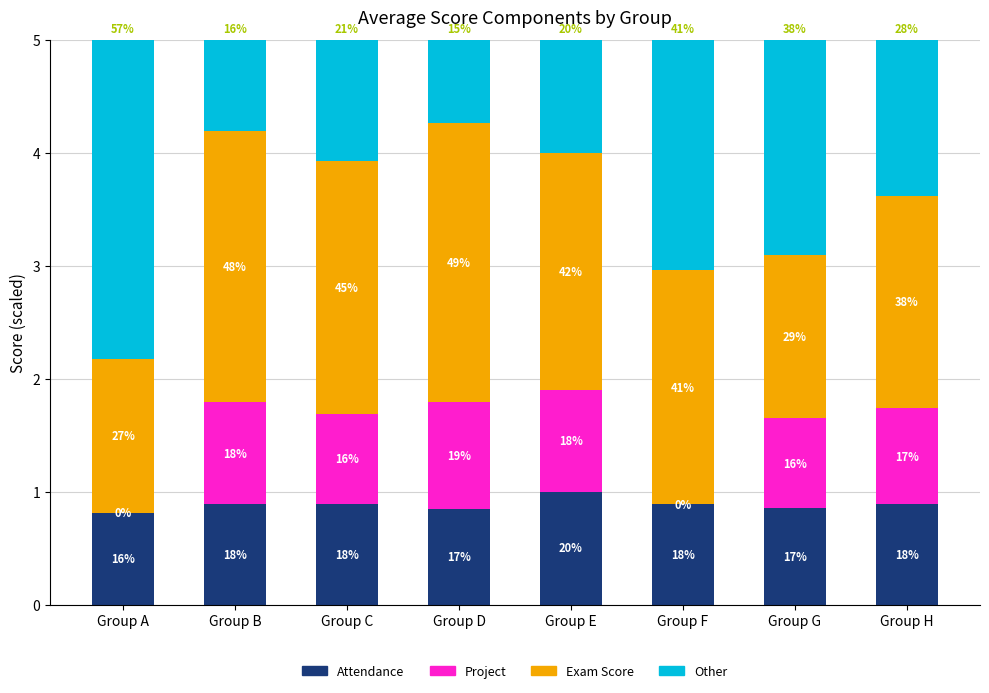

What is the difference between the maximum and minimum values in the Attendance series?

0.2